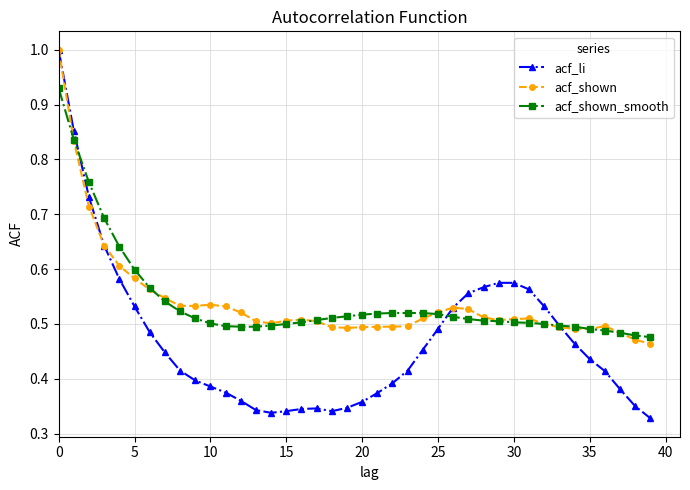

True or false: acf_shown has more than 1 points higher than both neighbors.

True